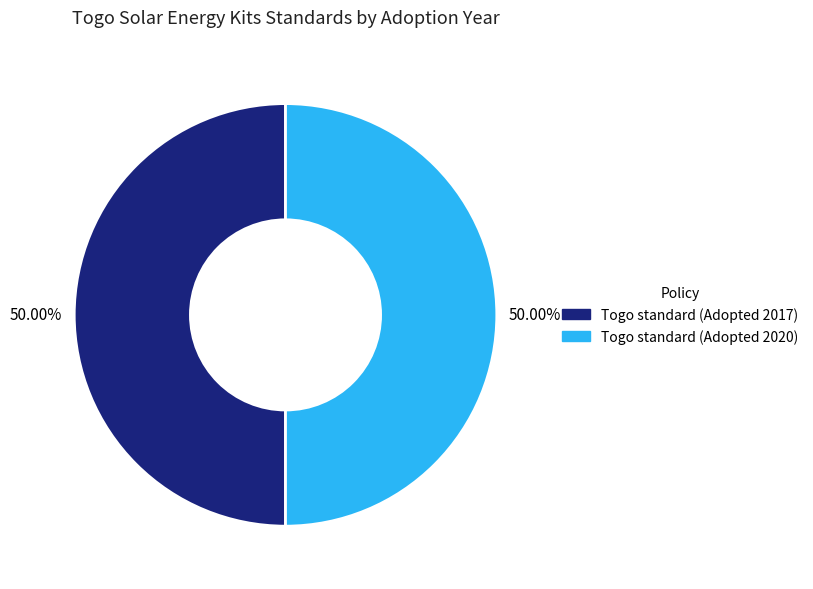

Combined, do Togo standard (Adopted 2017) and Togo standard (Adopted 2020) account for over 50%?

Yes